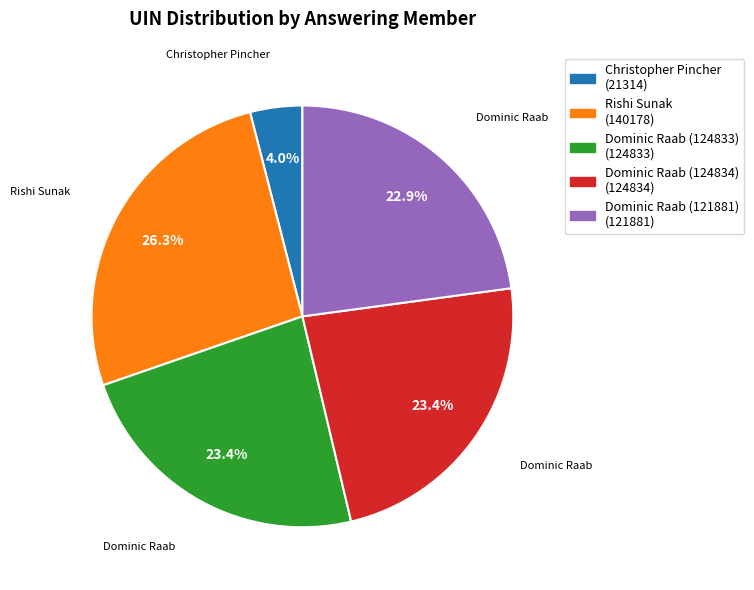

What percentage do Christopher Pincher and Rishi Sunak together represent?

30.3%